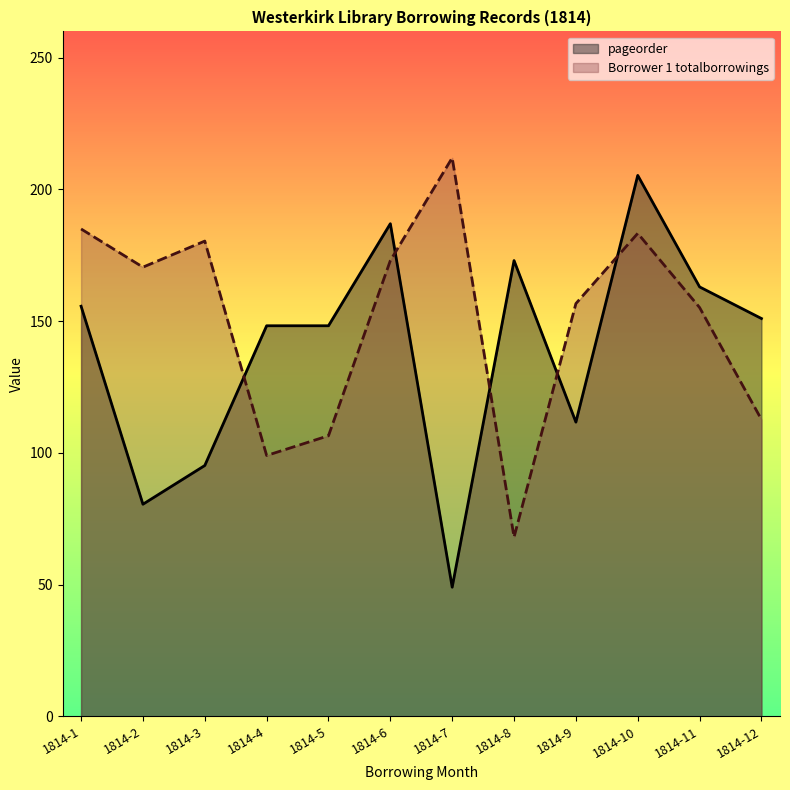

True or false: pageorder and Borrower 1 totalborrowings cross at least once.

True